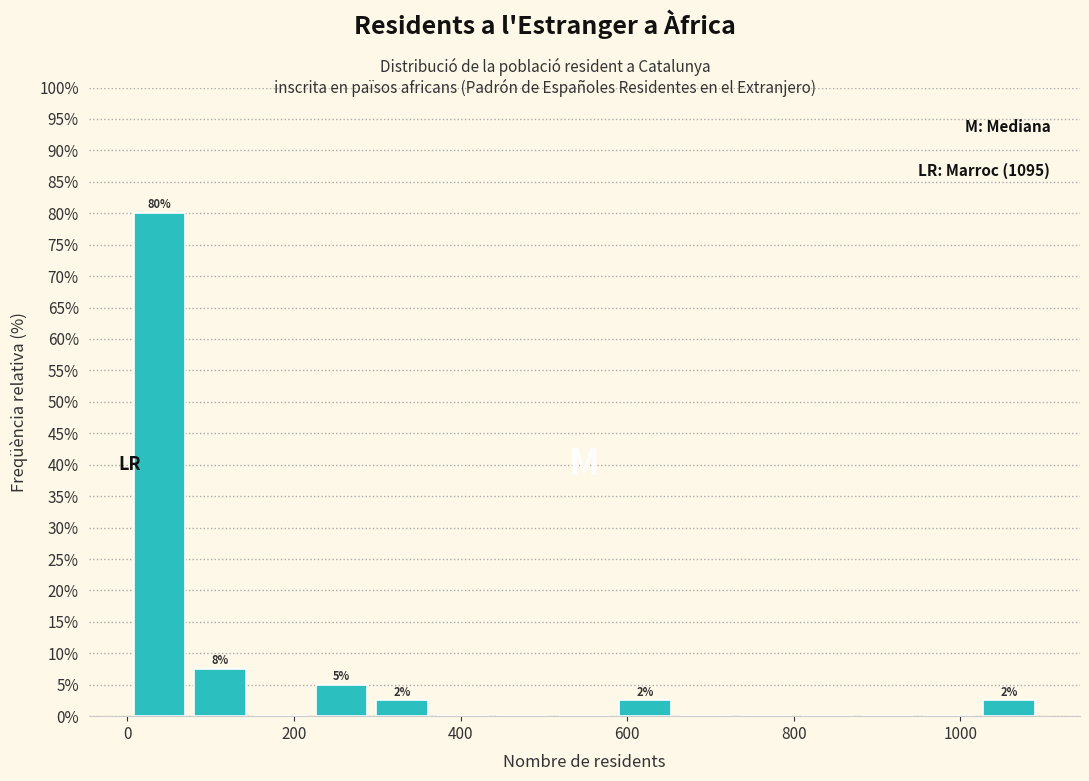

Read against the x-axis, roughly where is the centre of the tallest bar?

40